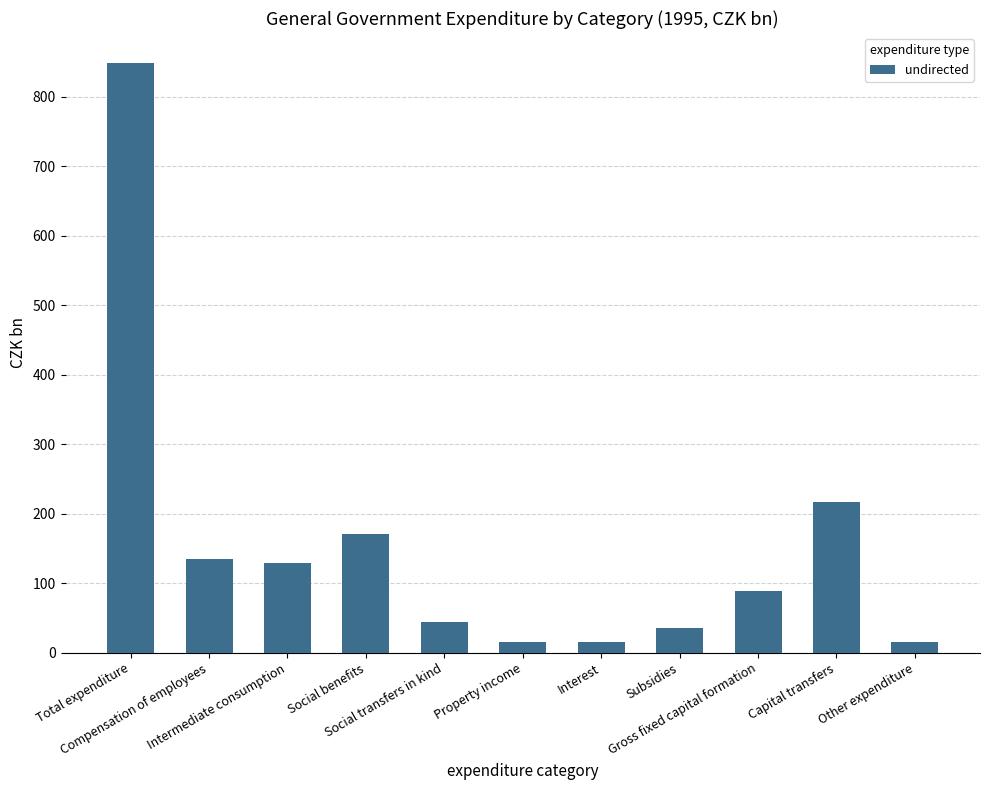

Count the number of values greater than 89.

6